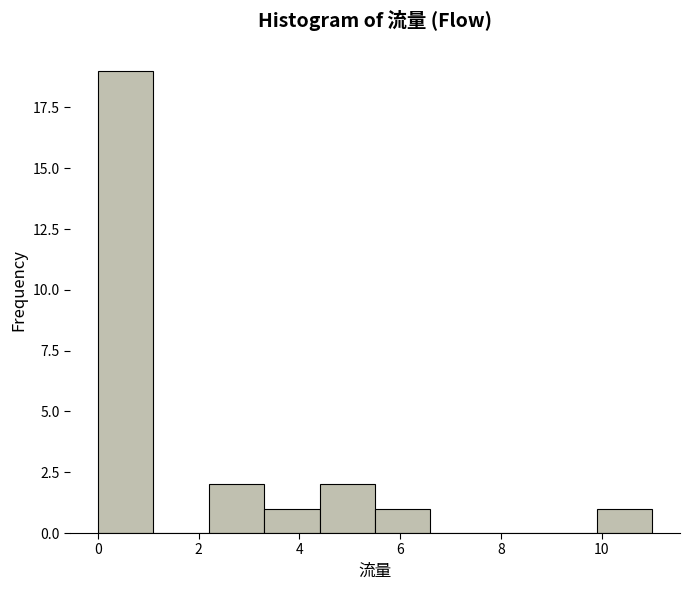

What is the height of the bar covering 5.5 to 6.6 on the x-axis? Neither the bar edges nor the heights are printed on the chart, so give them approximately, as read against the axes.

1